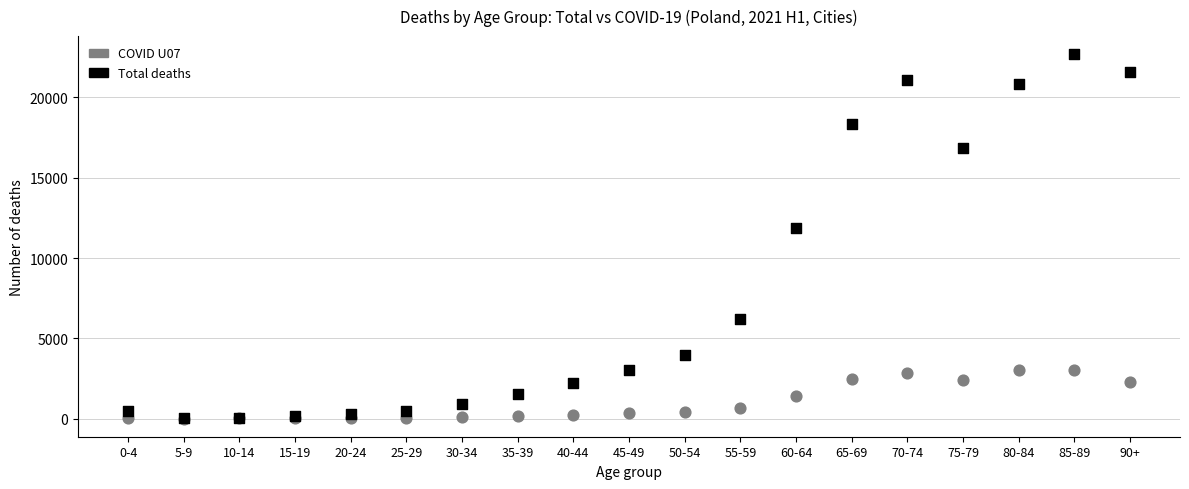

Which series has the largest Y range (max minus min)?

Total deaths